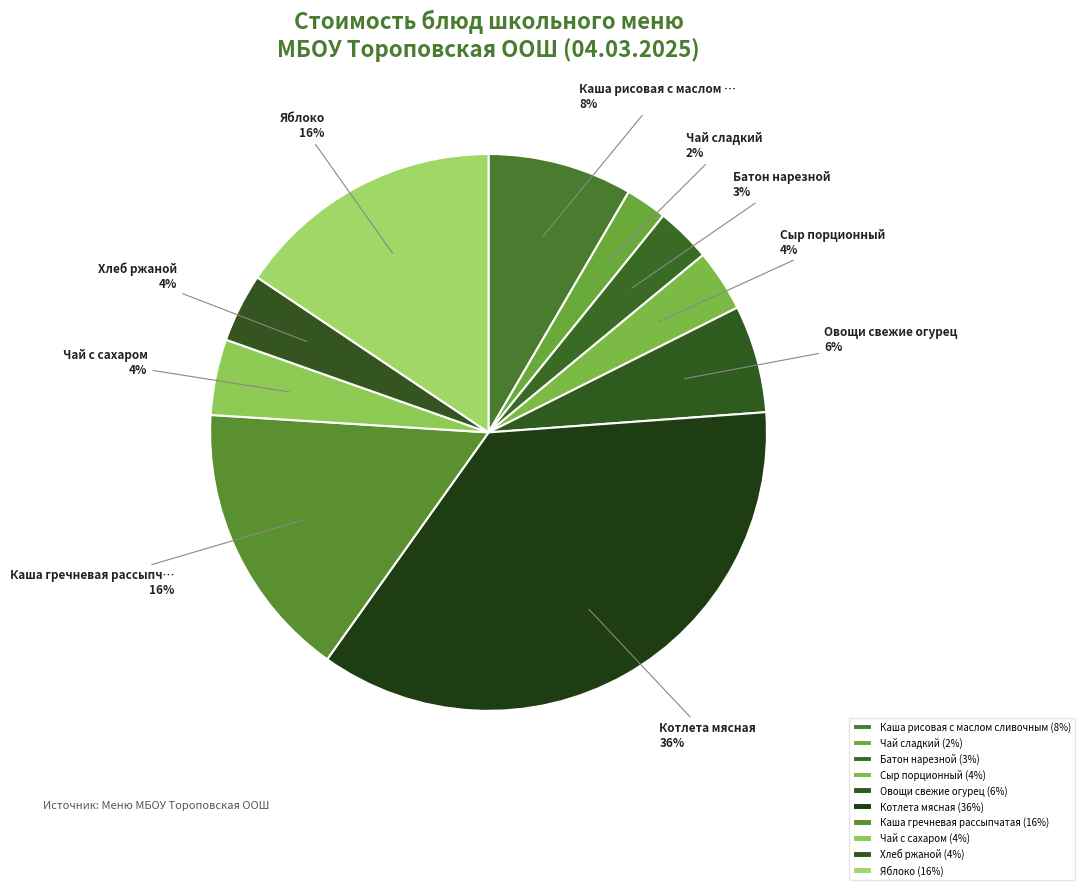

What is the total percentage of Чай сладкий and Каша рисовая с маслом сливочным?

10.8%